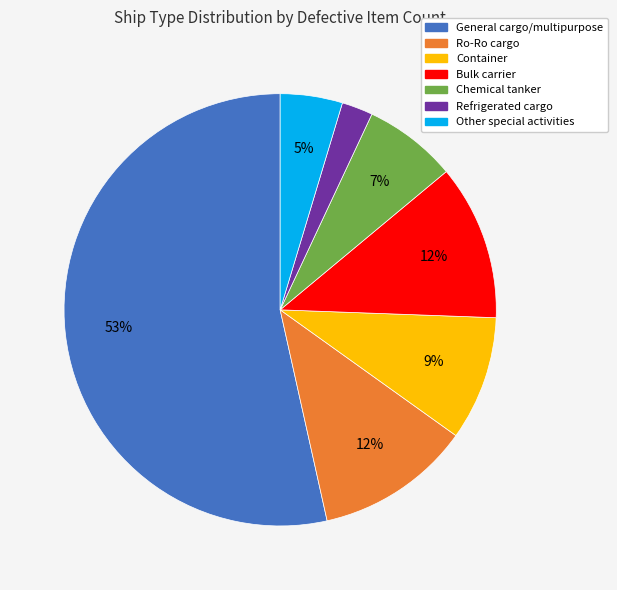

To the nearest percent, what percentage of the pie is Refrigerated cargo?

2%